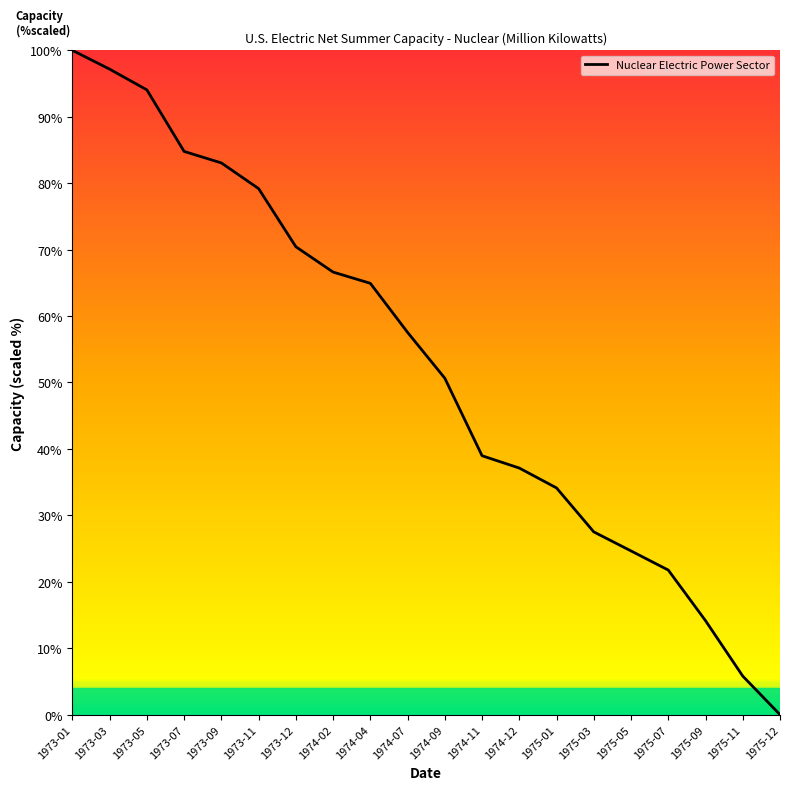

Reading left to right, list all the values displayed in this chart.

100.0	97.2	94.0	84.8	83.1	79.2	70.4	66.6	64.9	57.5	50.6	39.0	37.1	34.1	27.5	24.6	21.8	14.1	5.8	0.0